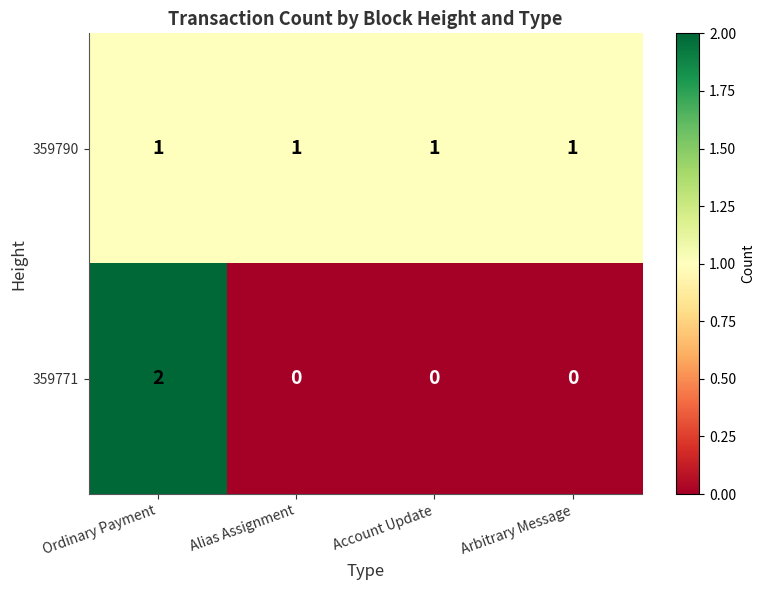

The value of 359790 at Alias Assignment is 1. True or false?

True